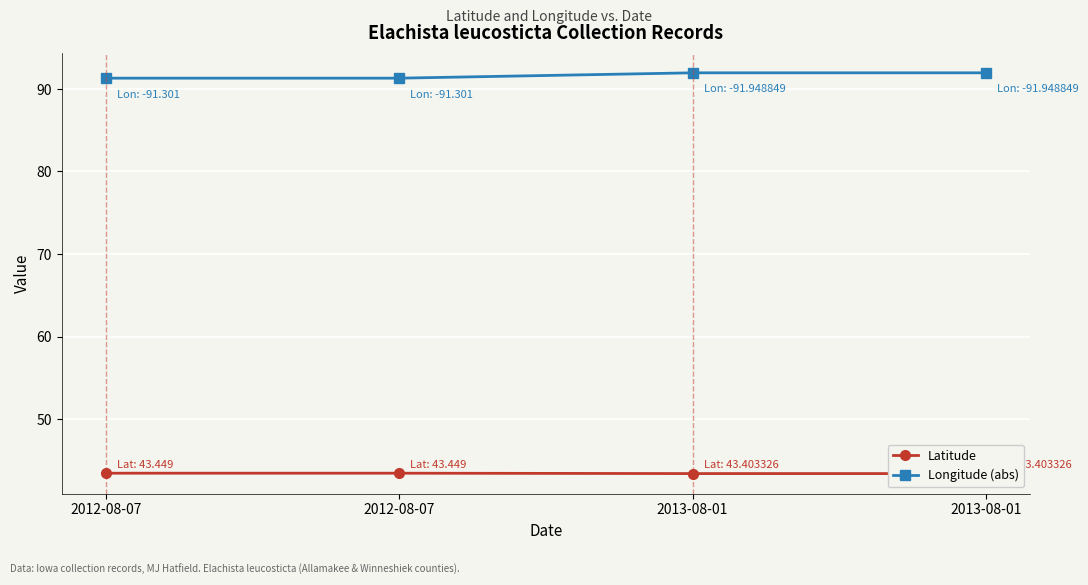

Does the chart display data point markers on the line(s)?

Yes